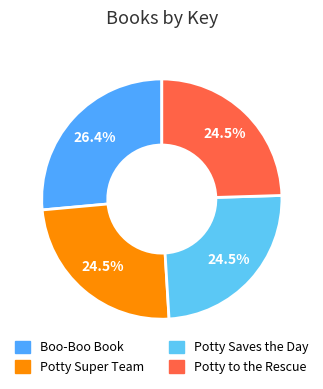

Does Potty to the Rescue account for over 50% of the chart?

No